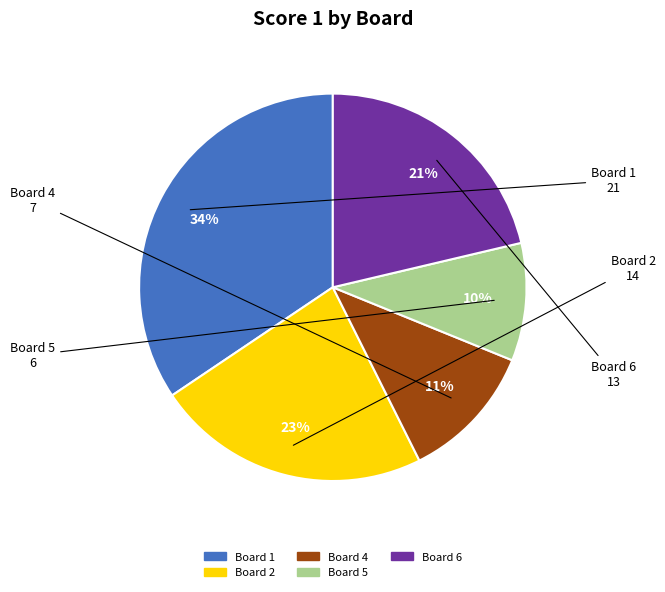

To the nearest percent, what is the average slice percentage?

20%